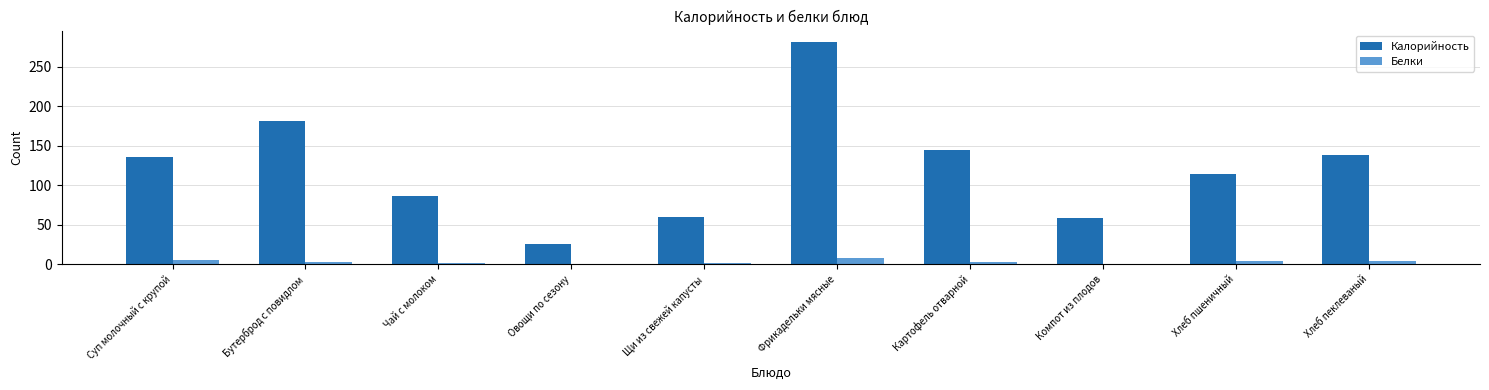

What is the greatest value displayed?

281.5